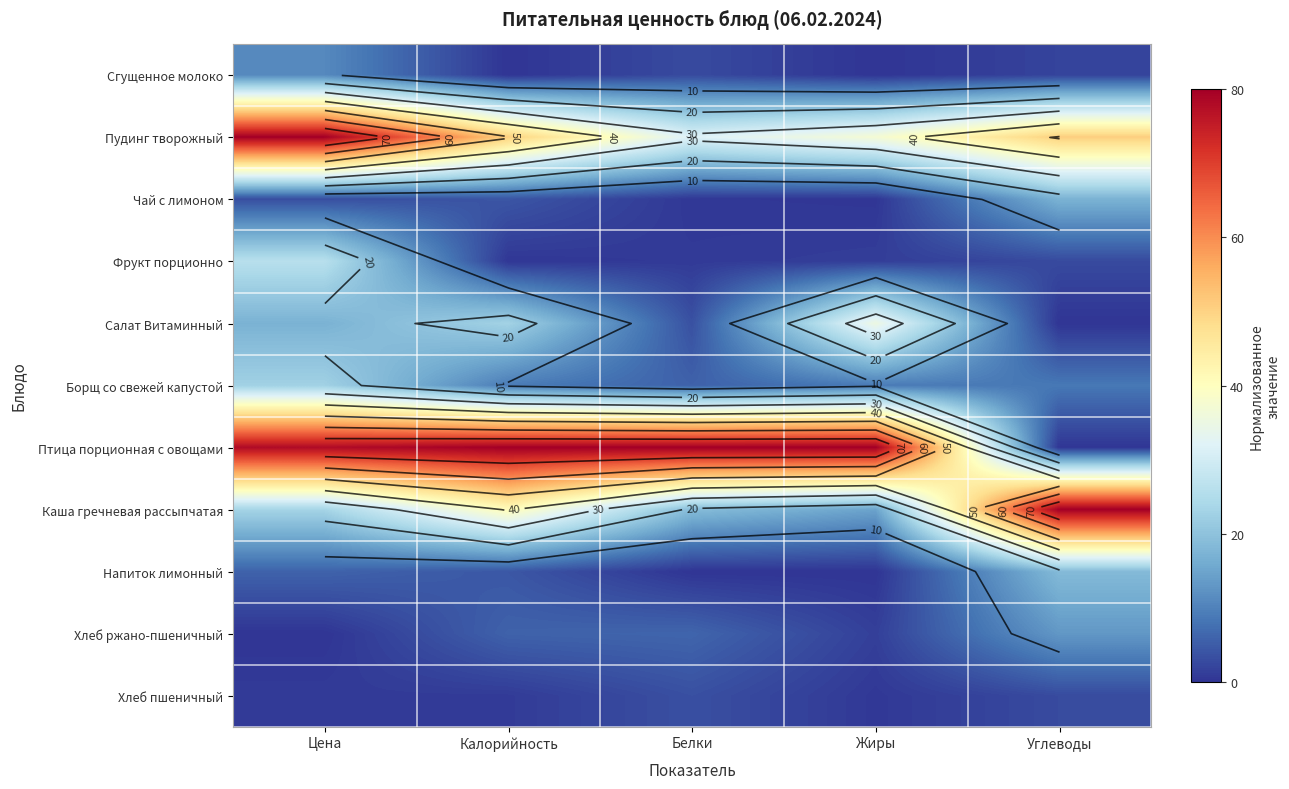

True or false: Напиток лимонный has a value of 12.7 at Жиры.

False